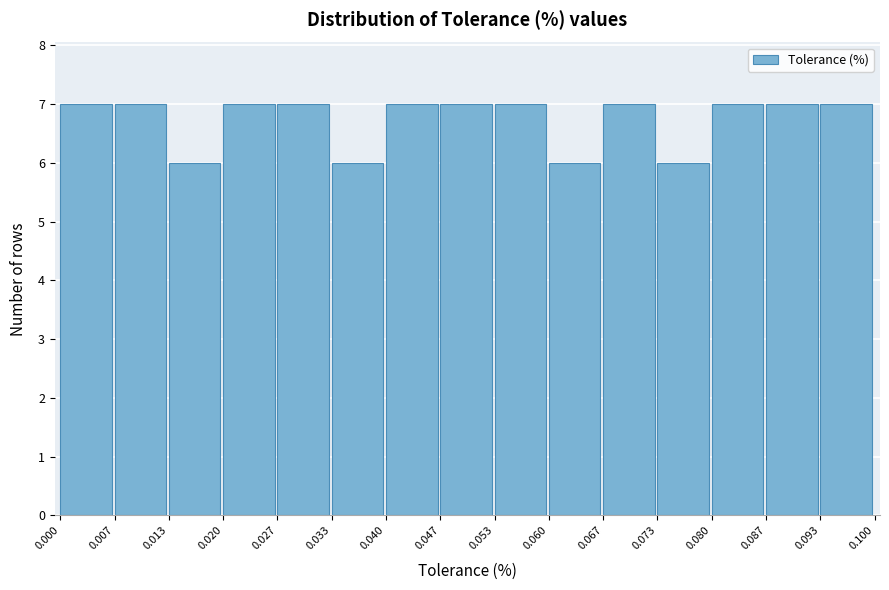

Reading left to right, list every bar in this chart as the range it spans on the x-axis followed by its height. The values are not printed on the chart, so give them approximately, as read against the axis.

0.000 to 0.007: 7
0.007 to 0.013: 7
0.013 to 0.020: 6
0.020 to 0.027: 7
0.027 to 0.033: 7
0.033 to 0.040: 6
0.040 to 0.047: 7
0.047 to 0.053: 7
0.053 to 0.060: 7
0.060 to 0.067: 6
0.067 to 0.073: 7
0.073 to 0.080: 6
0.080 to 0.087: 7
0.087 to 0.093: 7
0.093 to 0.100: 7